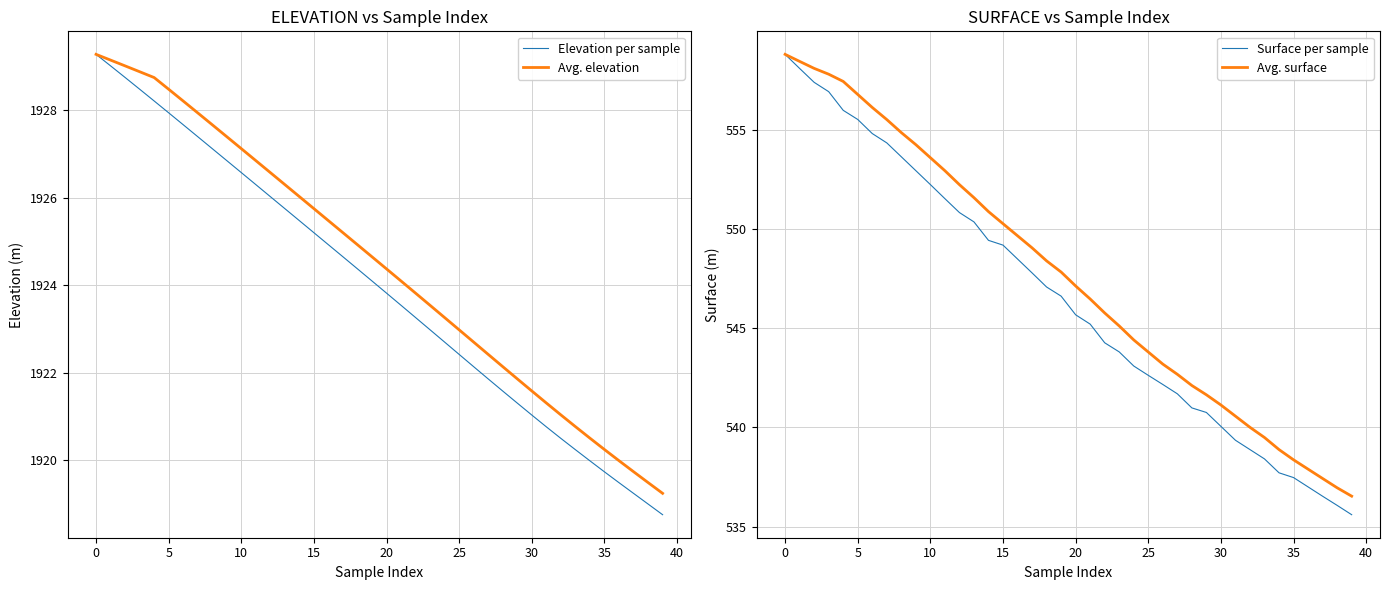

Is this an area chart (filled region under the line)?

No